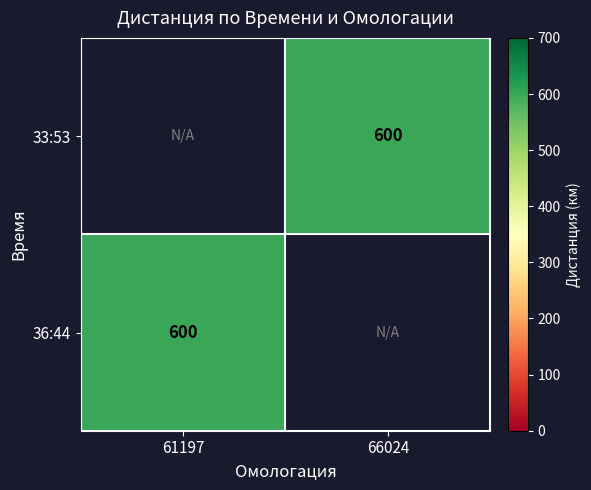

How many series are shown in this chart?

2